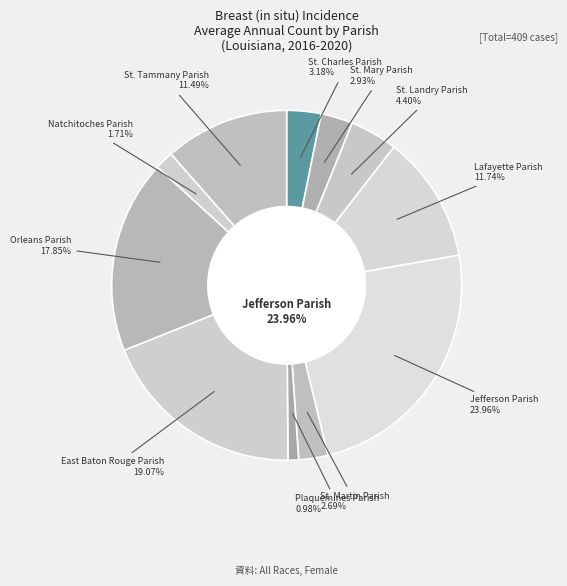

How many slices are in this pie chart?

11